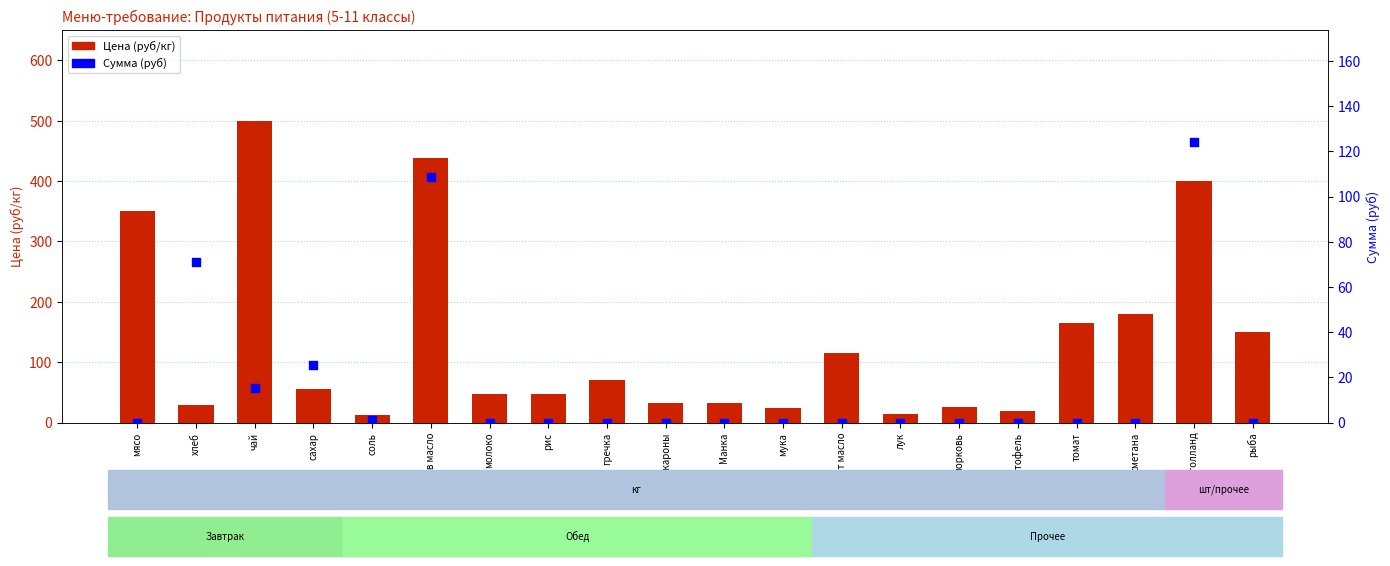

Which series contains the lowest Y value?

Сумма